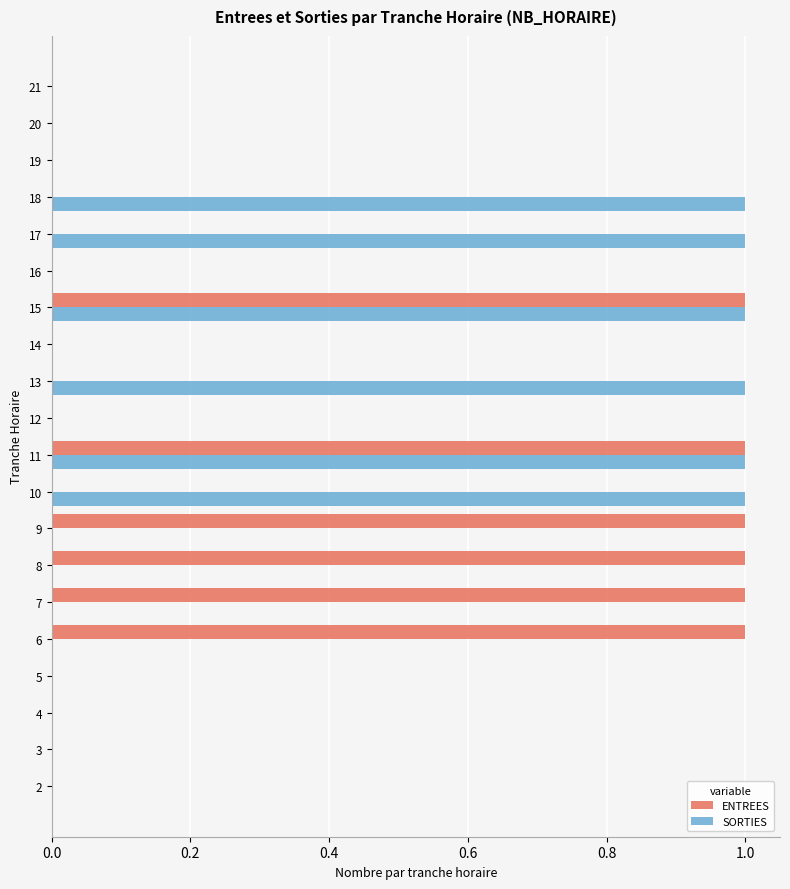

Count the number of data series in this chart.

2